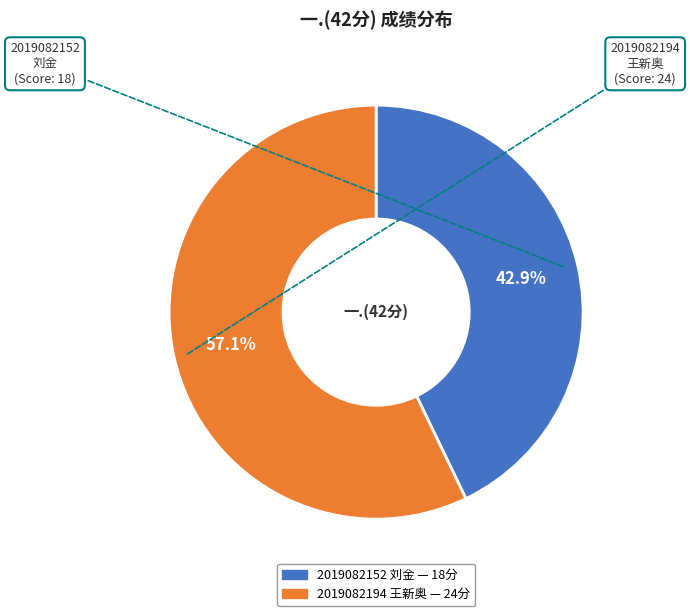

To the nearest percent, what portion does 2019082152 刘金 represent?

43%